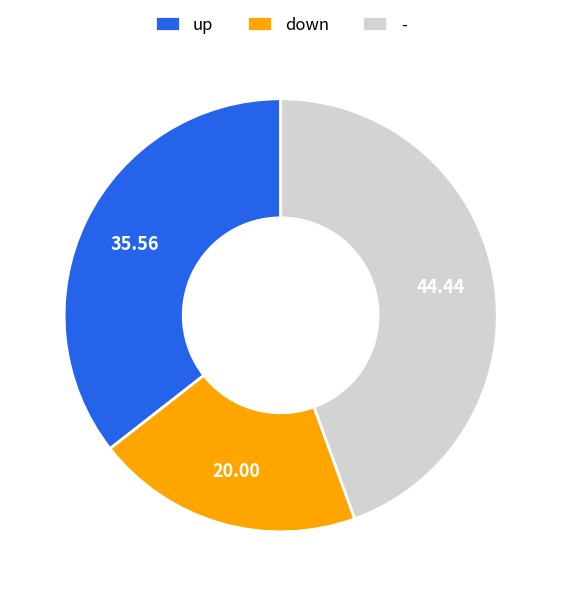

Approximately how many times larger is the value at up compared to down?

1.8